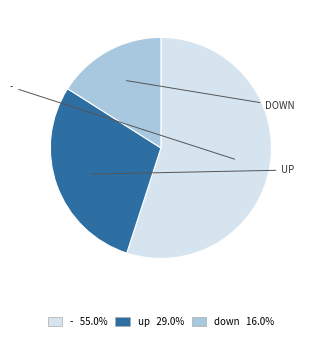

Is there any slice that represents more than half of the pie?

Yes